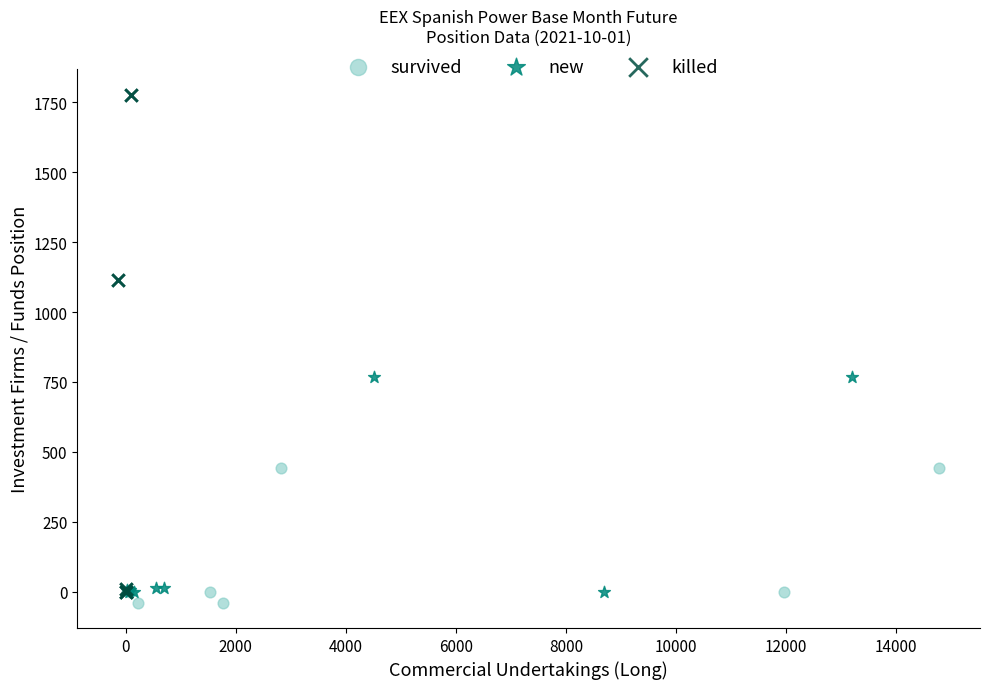

Which series contains the highest Y value?

killed